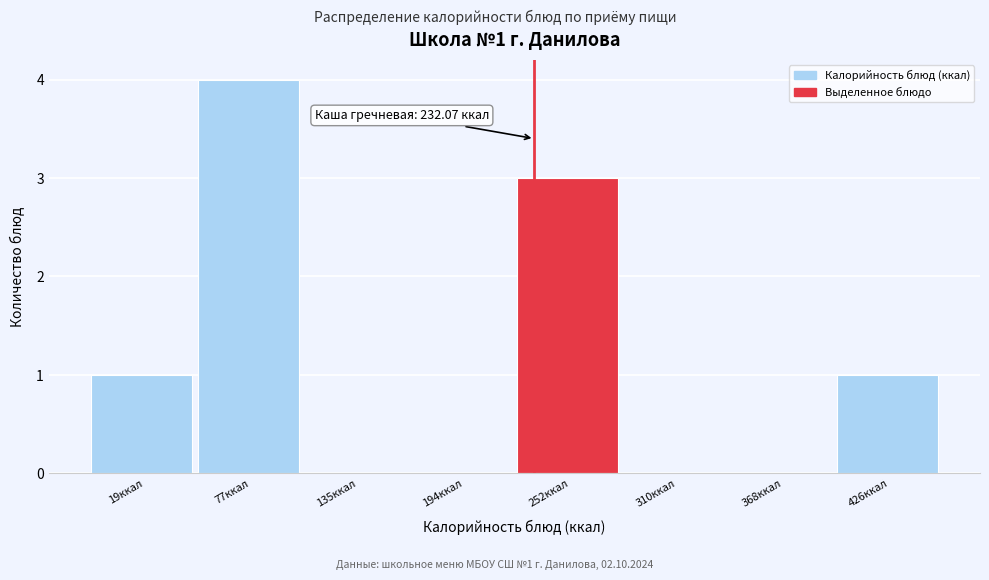

Which range on the x-axis has the tallest bar?

50 to 110